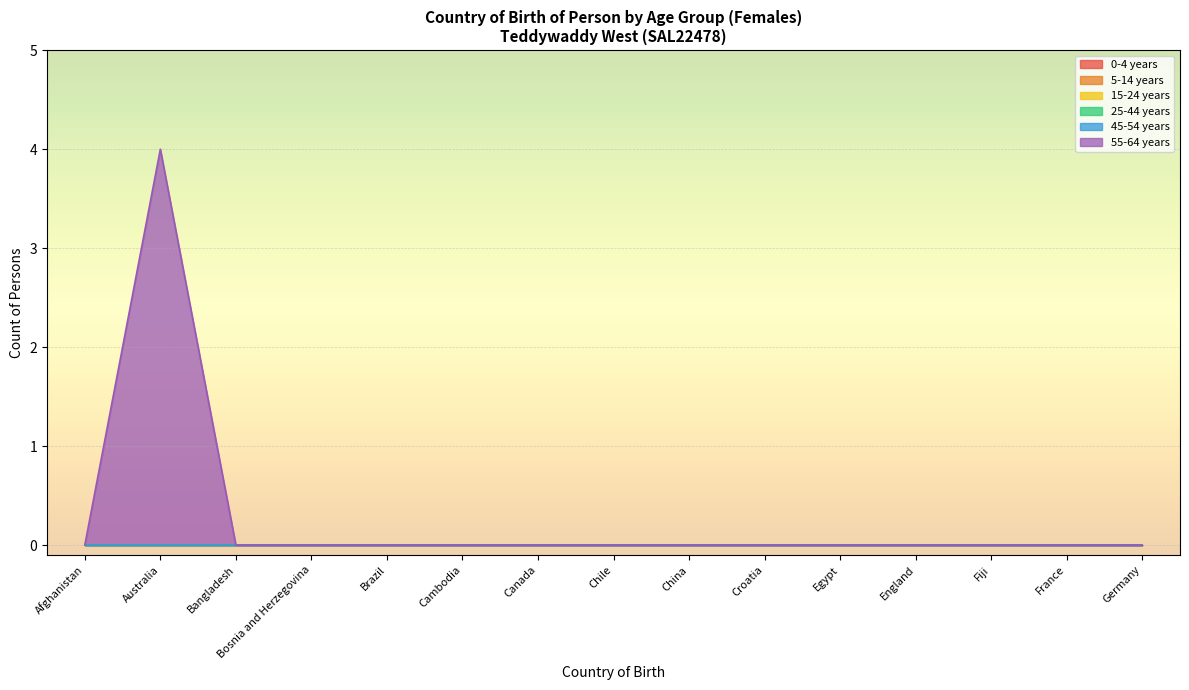

What is the label of the 3rd point from the left?

Bangladesh